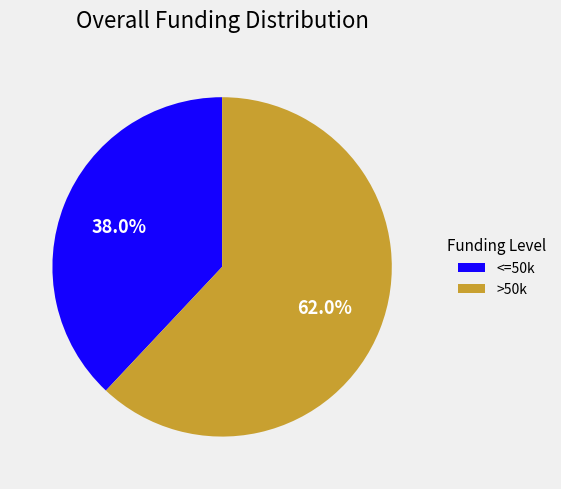

Is there any slice that represents more than half of the pie?

Yes